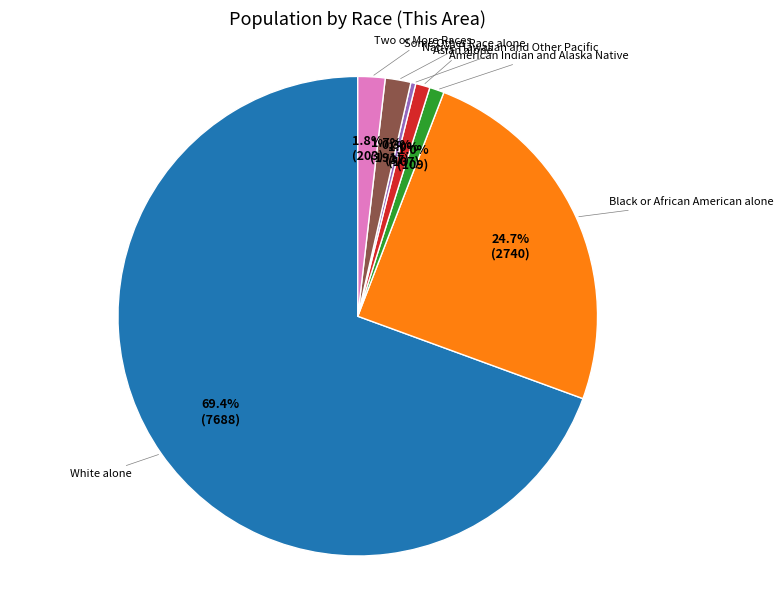

Is there a majority slice in this chart?

Yes